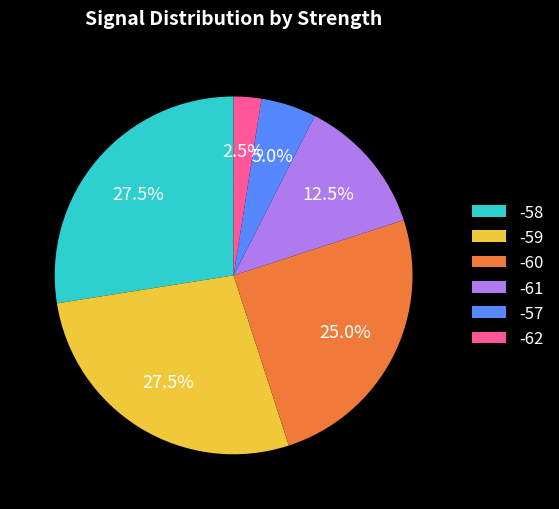

To the nearest percent, what is the average slice percentage?

17%